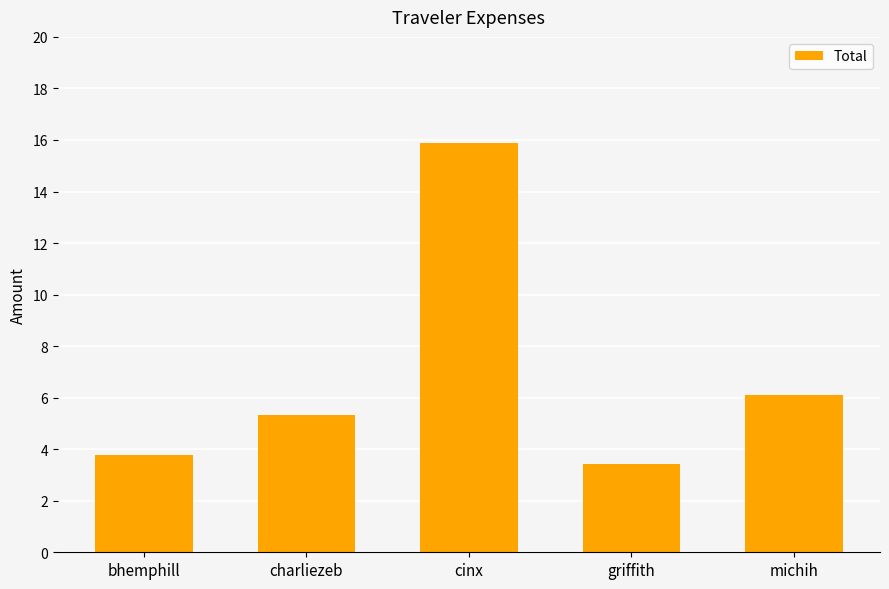

At which label does the data first exceed 5?

charliezeb